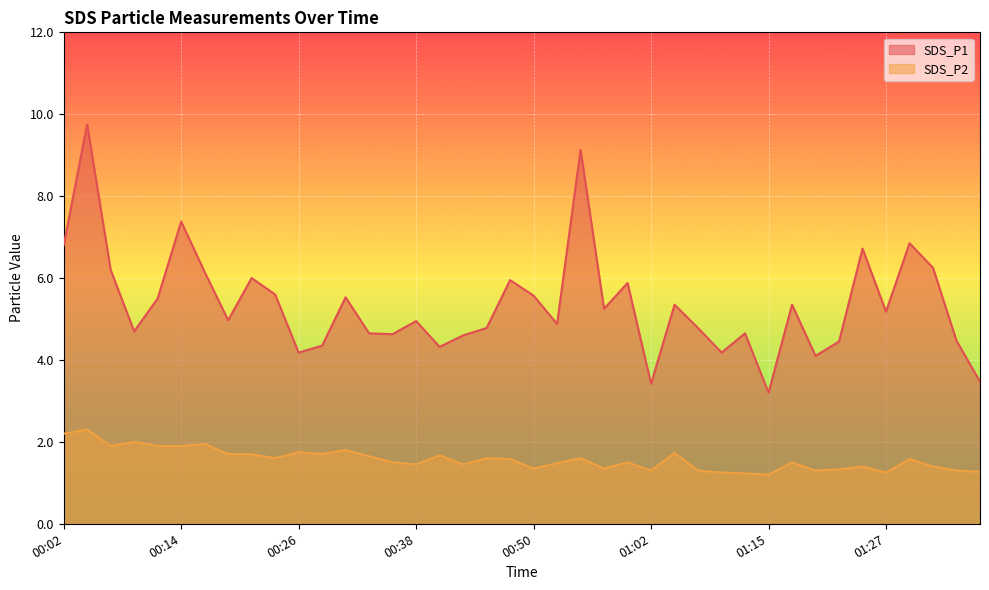

Which series has the largest total across all categories?

SDS_P1